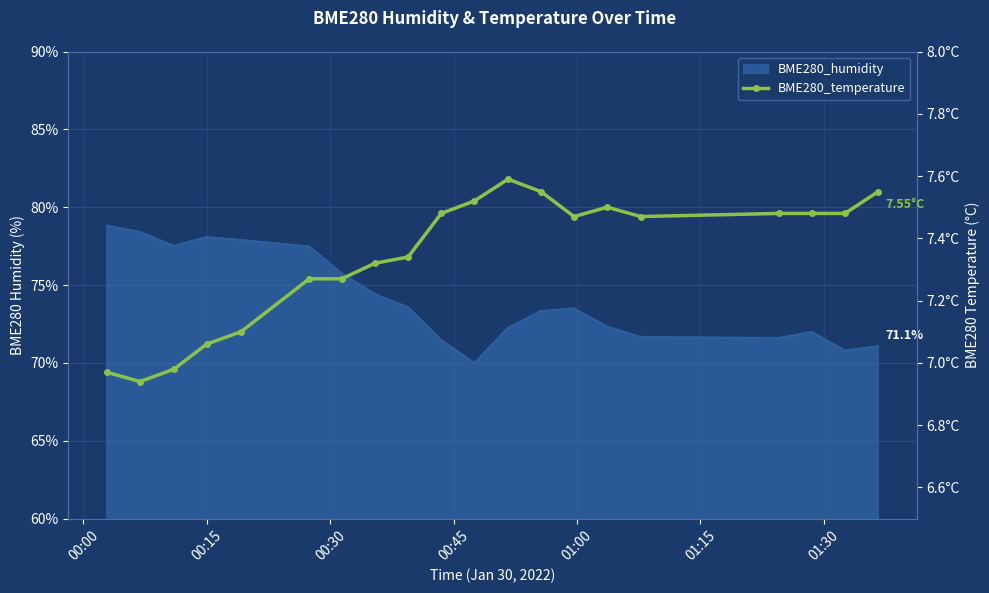

Approximately how many times larger is the value at 00:45 compared to 01:15?

1.0